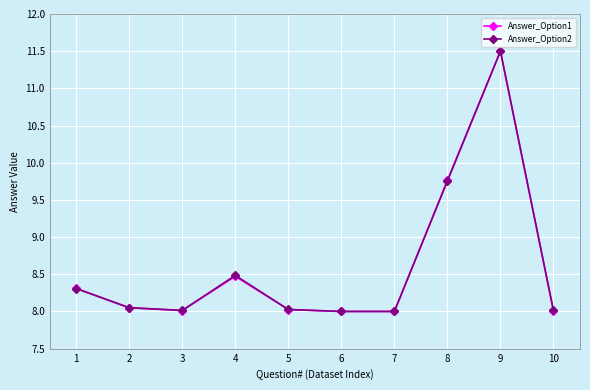

Count the number of data series in this chart.

2